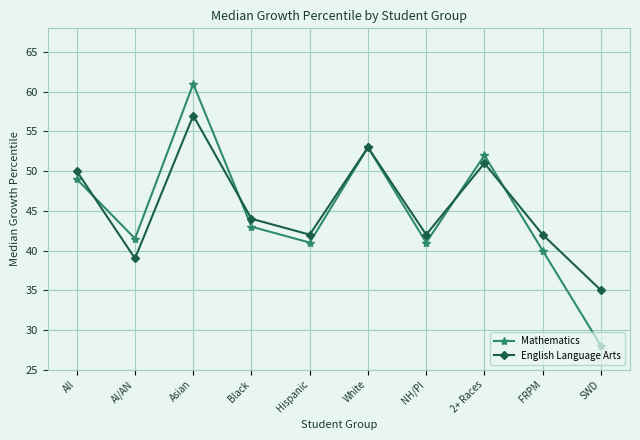

Which label corresponds to the smallest value in the chart?

SWD